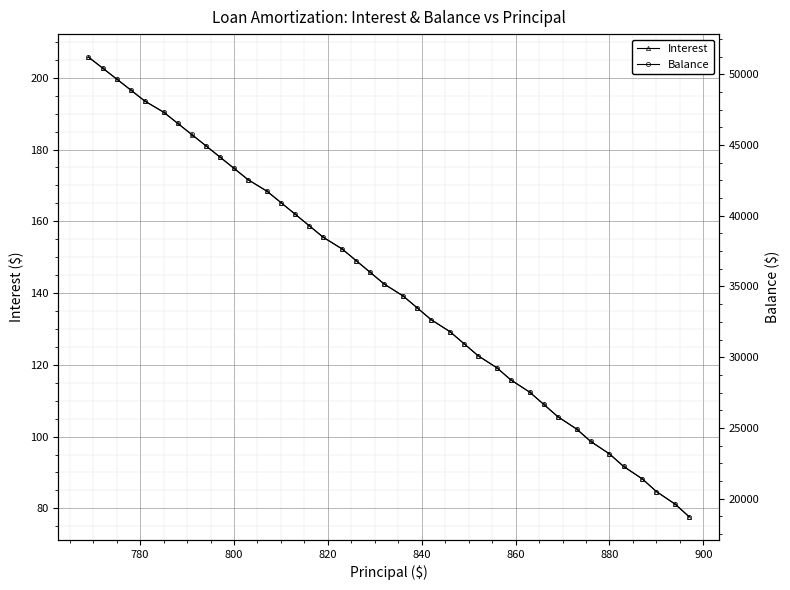

True or false: Interest has more than 2 points higher than both neighbors.

False